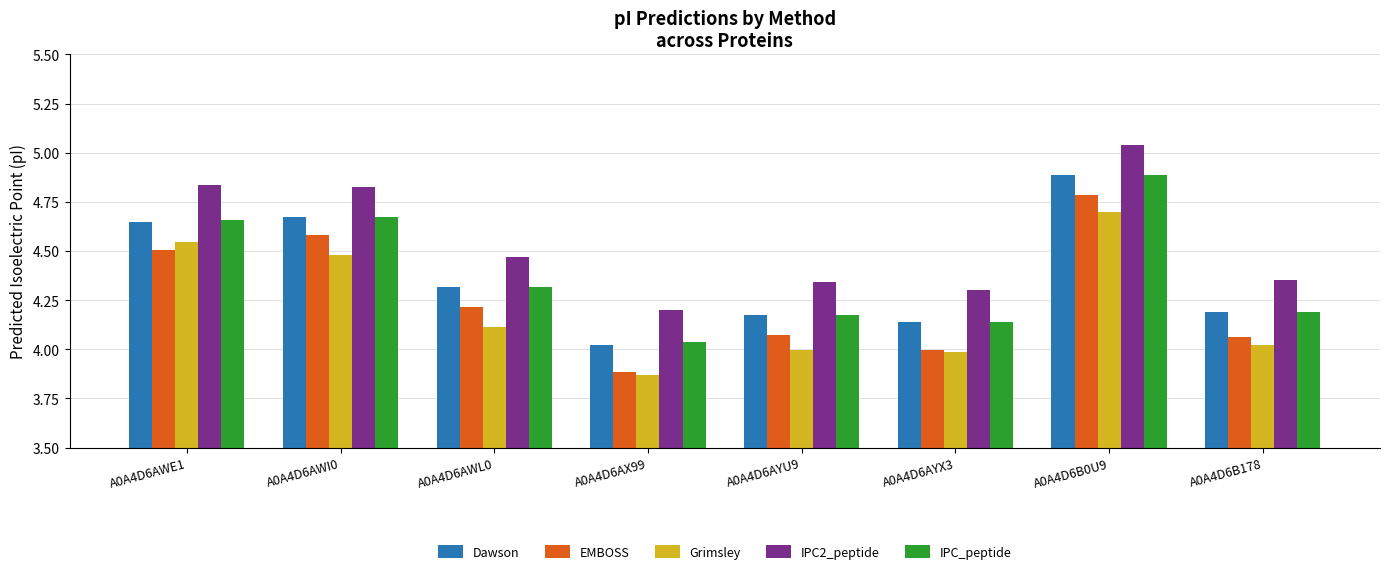

At which category does the chart reach its minimum across all series?

A0A4D6AX99